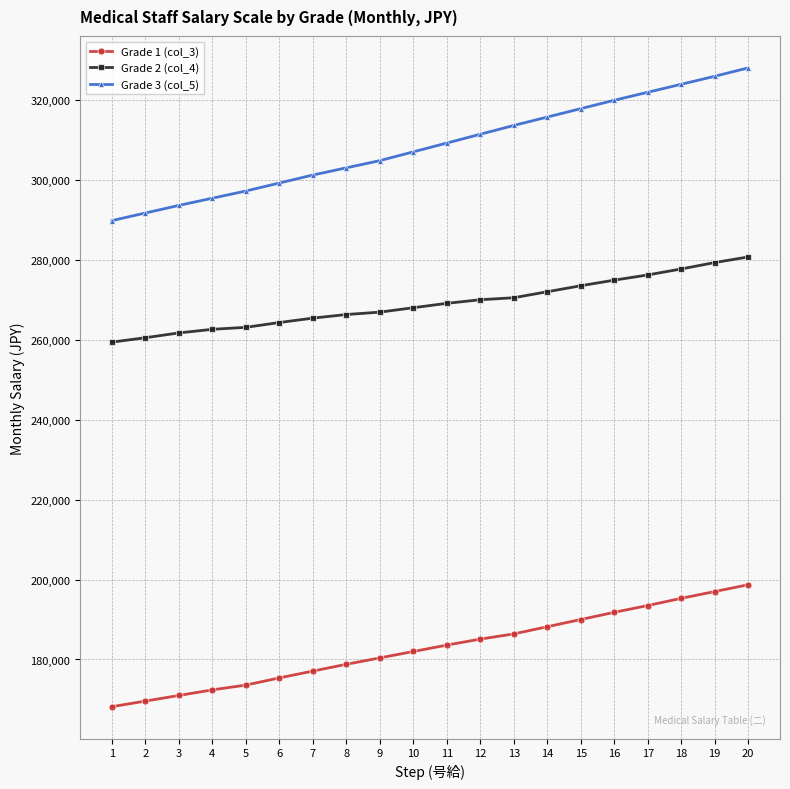

The Grade 1 (col_3) series shows 188200 at 14. True or false?

True